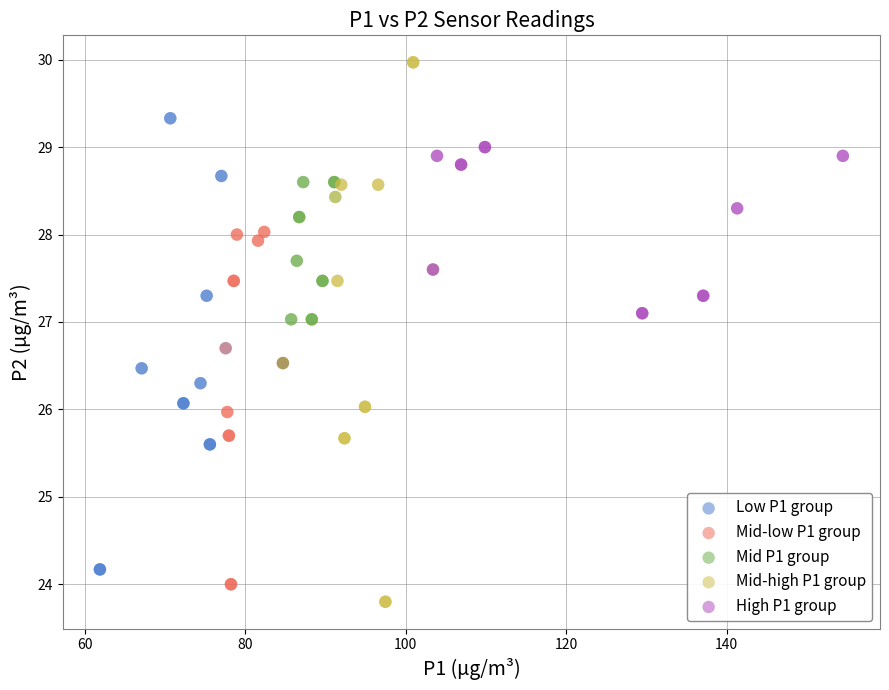

Which series has the widest spread of Y values?

Mid-high P1 group